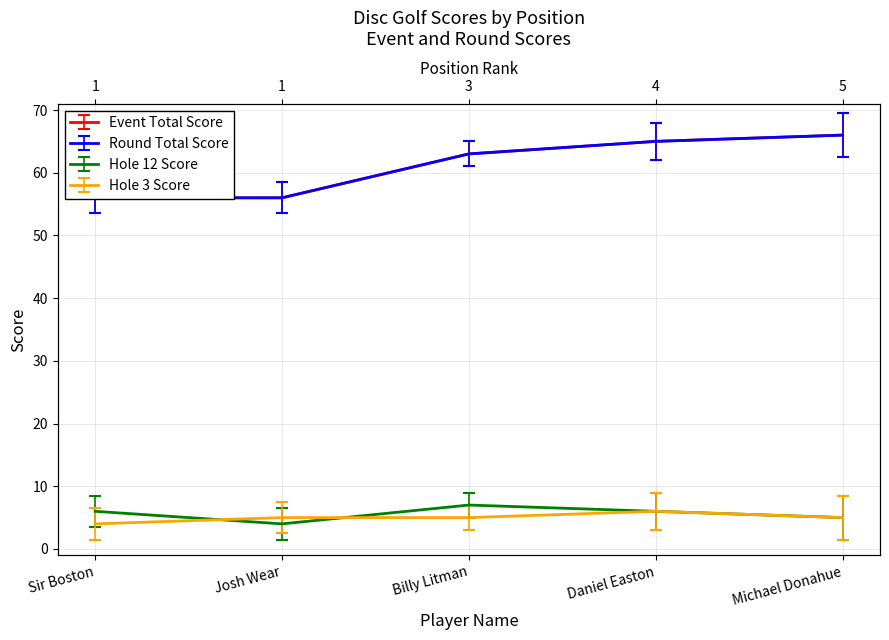

At which category does the chart reach its peak across all series?

Michael Donahue